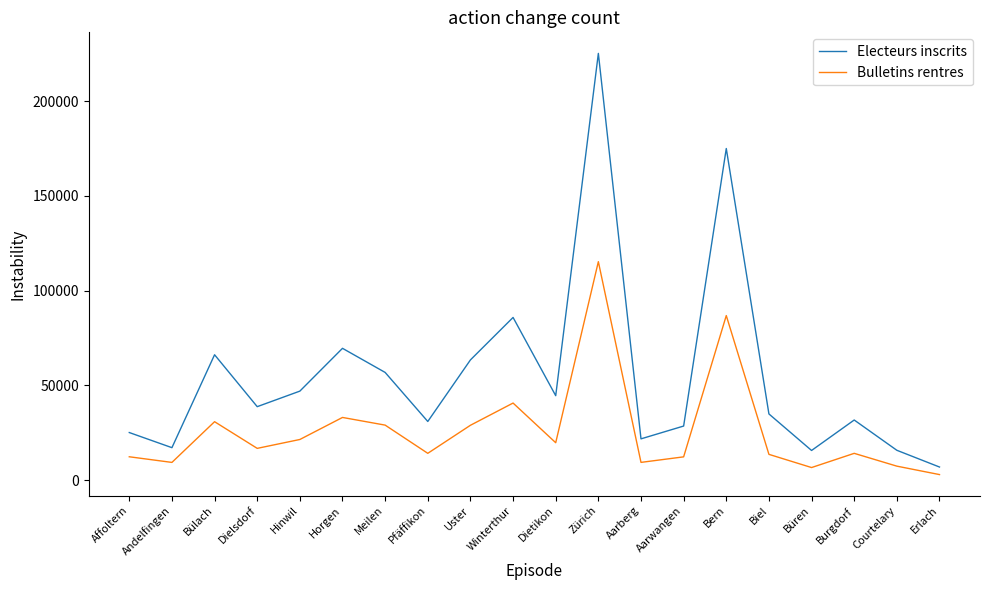

The value of Bulletins rentres at Zürich is 115256. True or false?

True